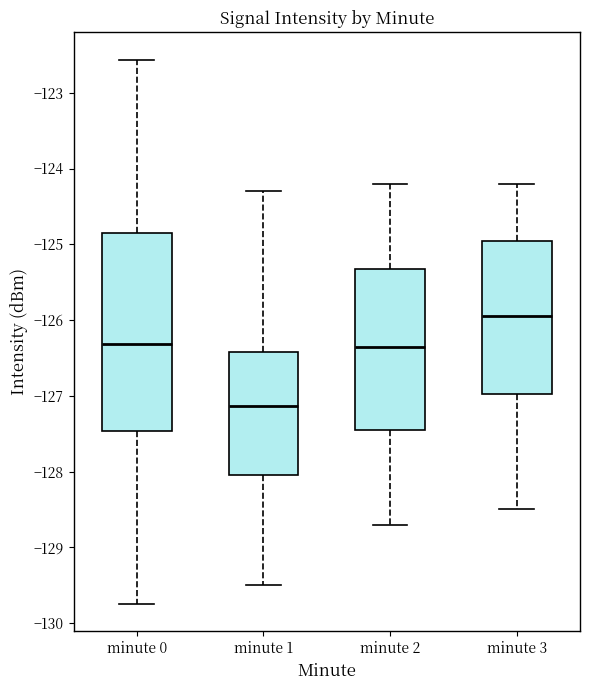

Reading left to right, read every box against the y-axis: the position of its median line, the range the box covers, and the ends of its whiskers. The values are not printed on the chart, so give them approximately, as read against the axis.

minute 0: median -126.3, box -127.5 to -124.8, whiskers -129.7 to -122.6
minute 1: median -127.1, box -128.0 to -126.4, whiskers -129.5 to -124.3
minute 2: median -126.3, box -127.4 to -125.3, whiskers -128.7 to -124.2
minute 3: median -125.9, box -127.0 to -124.9, whiskers -128.5 to -124.2